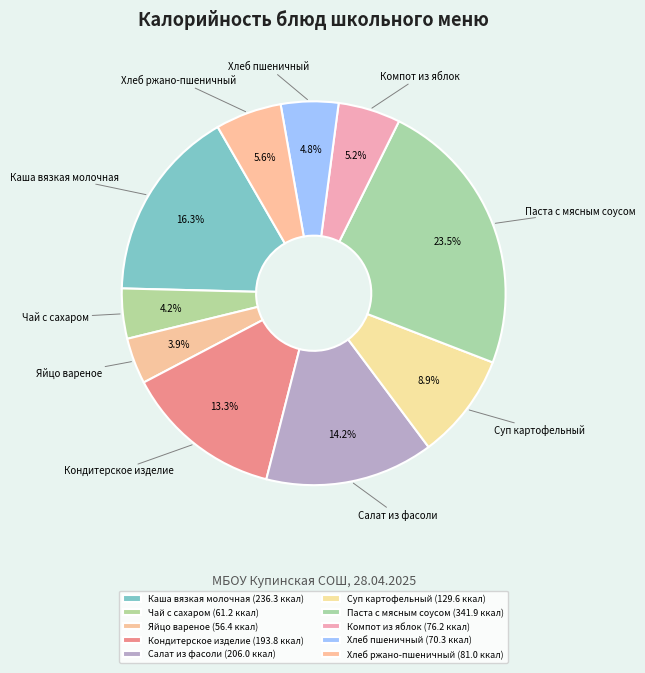

To the nearest percent, what is the combined percentage of Яйцо вареное and Компот из яблок?

9%